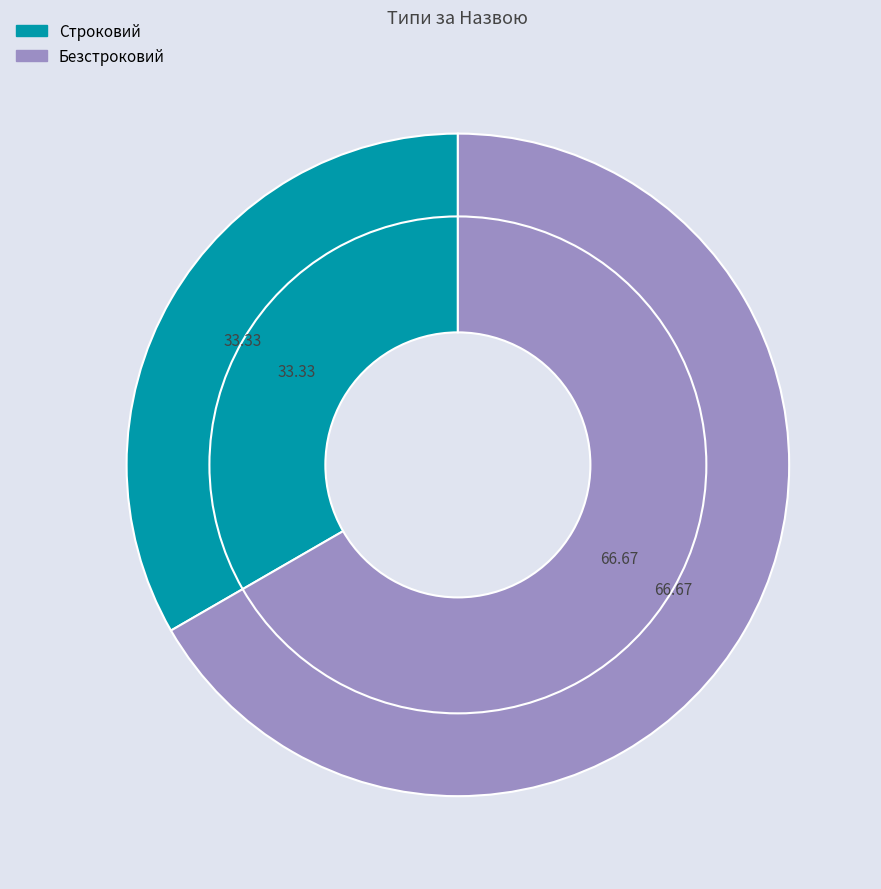

Which category has the biggest portion of the pie?

Безстроковий